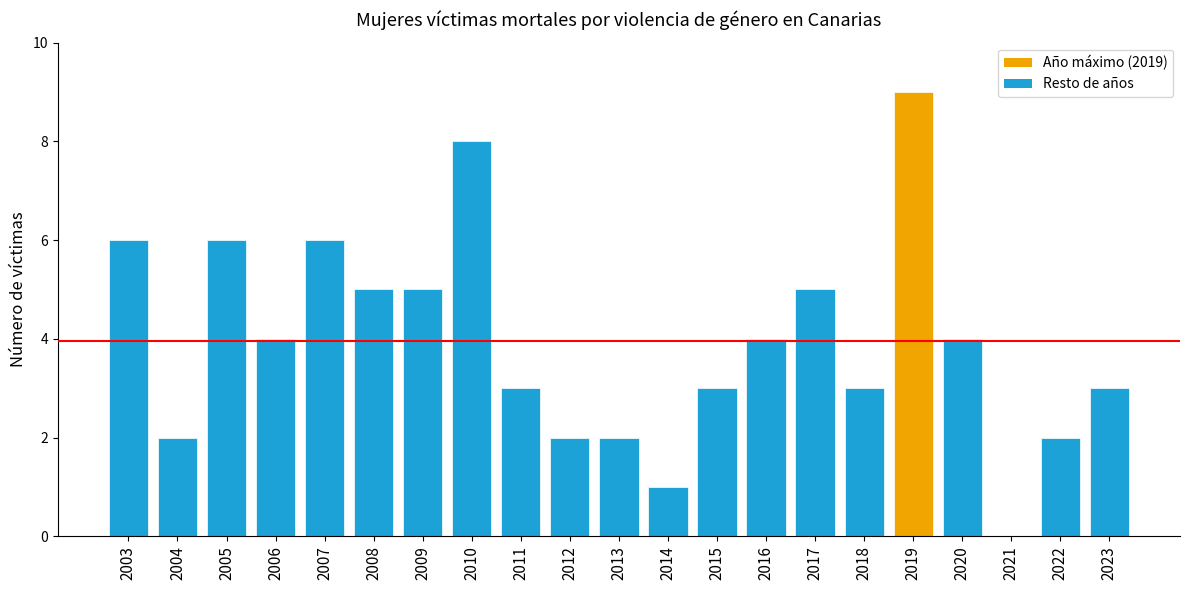

Is it true that the value at 2004 is 2?

True